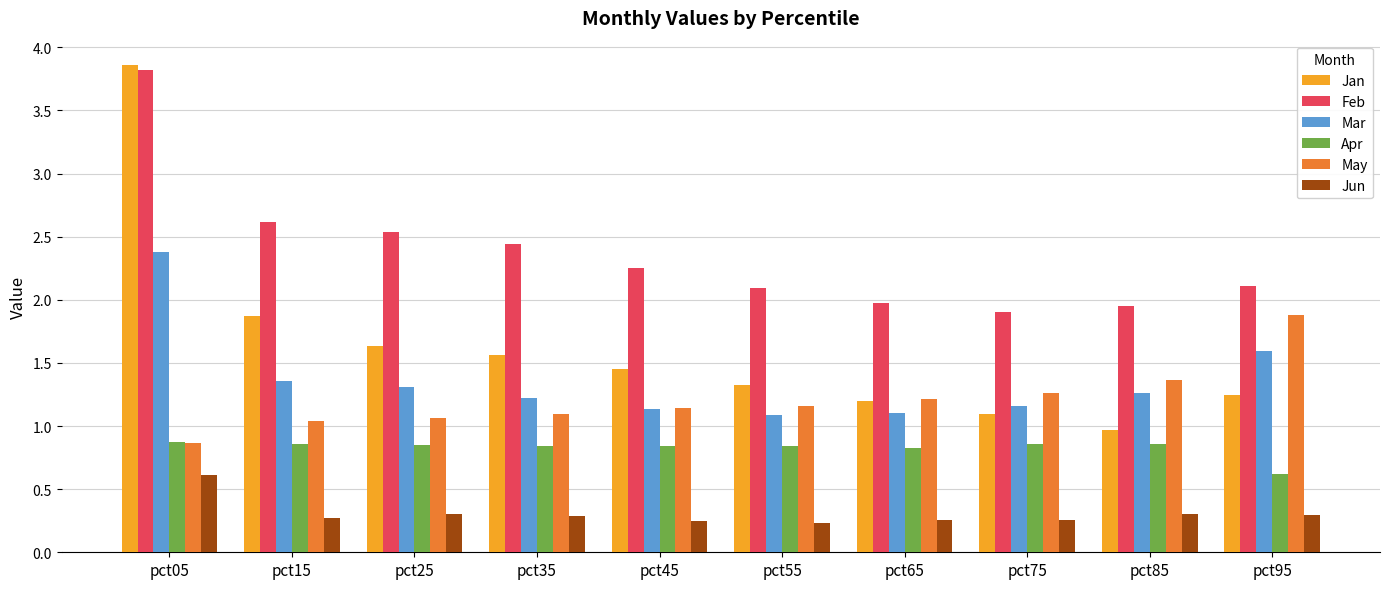

At how many categories does at least one series exceed 0?

10